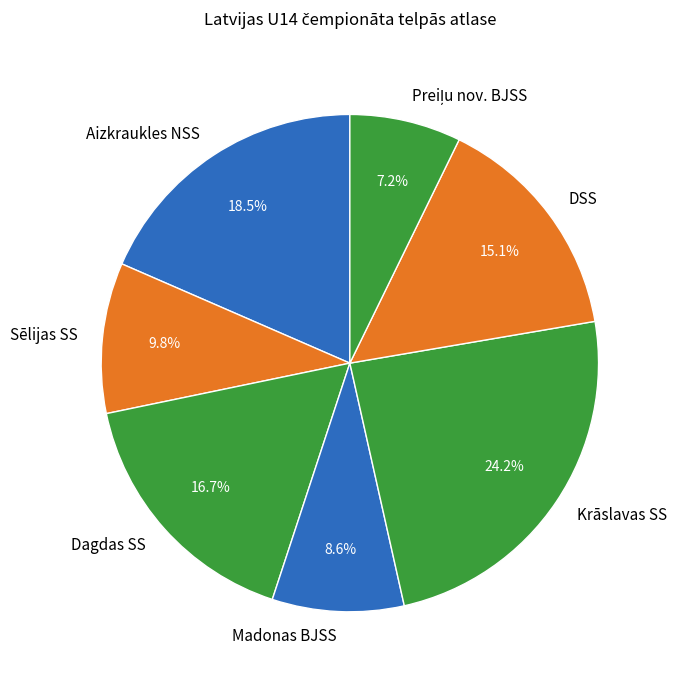

Which category has the biggest portion of the pie?

Krāslavas SS